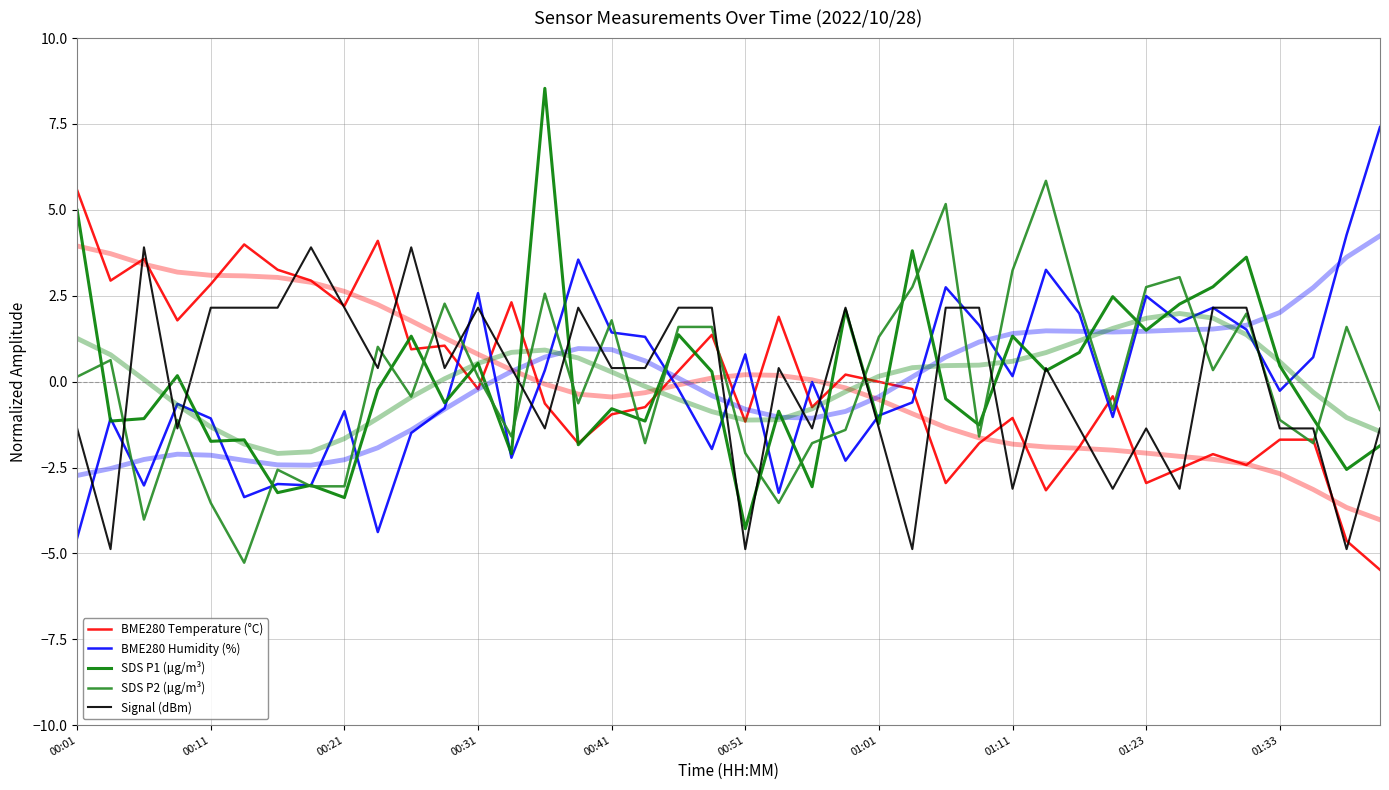

The value of BME280 Humidity (%) at 01:23 is 4.1. True or false?

False